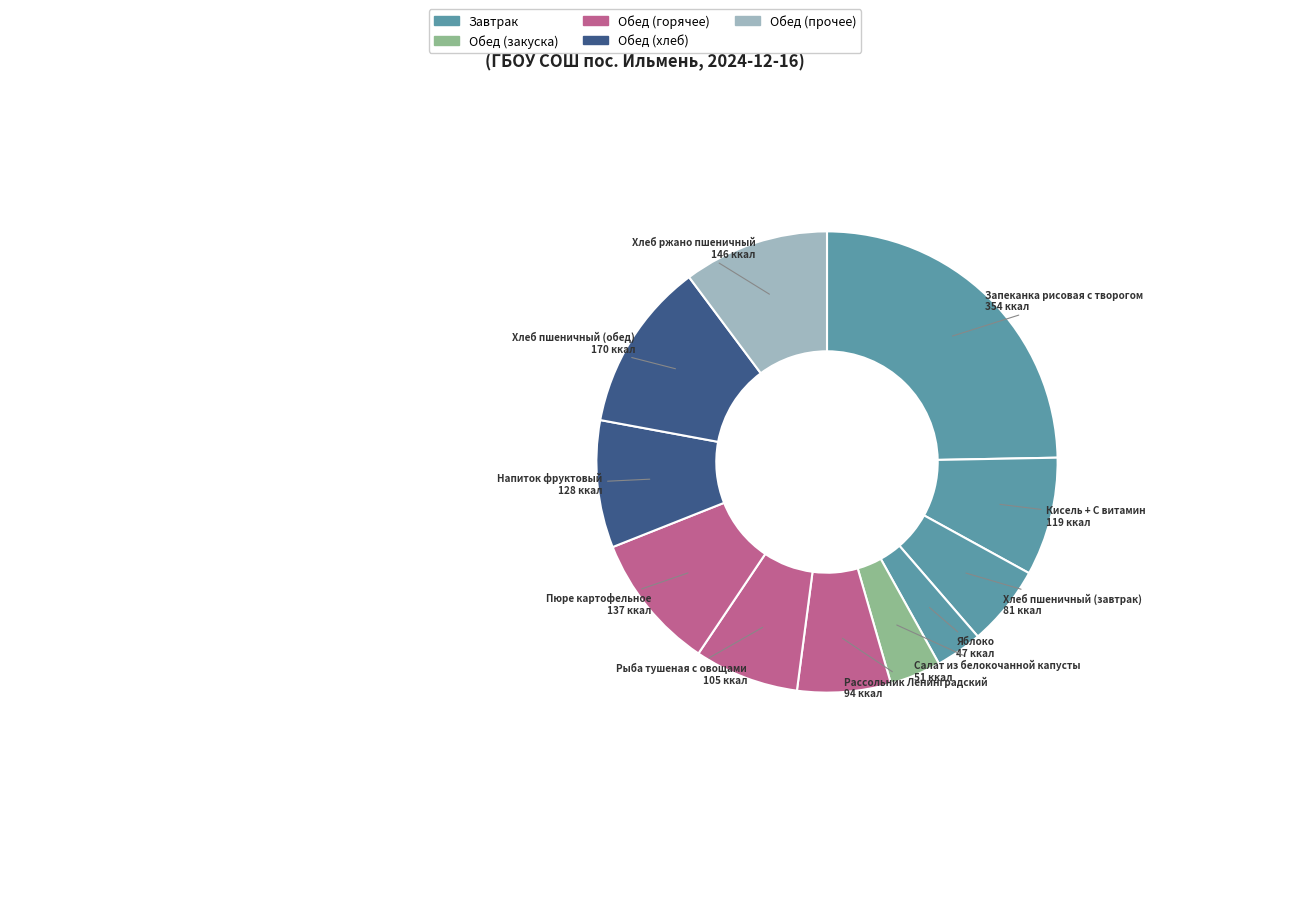

To the nearest percent, what is the difference between the largest and smallest slice percentages?

21%